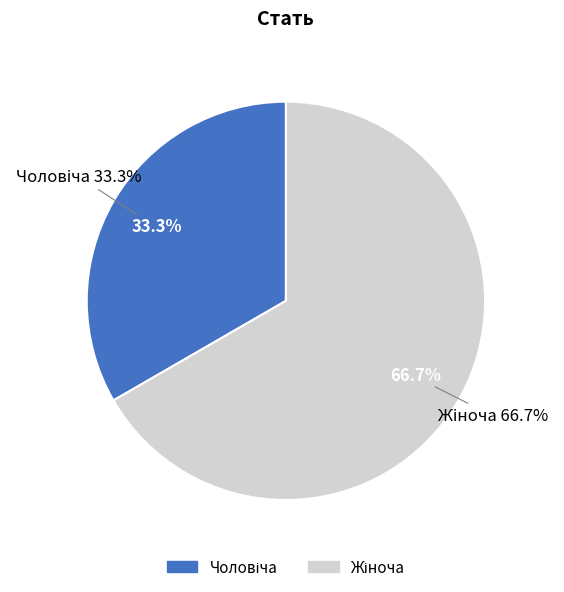

To the nearest percent, what is the difference between the Жіноча and Чоловіча slice percentages?

33%